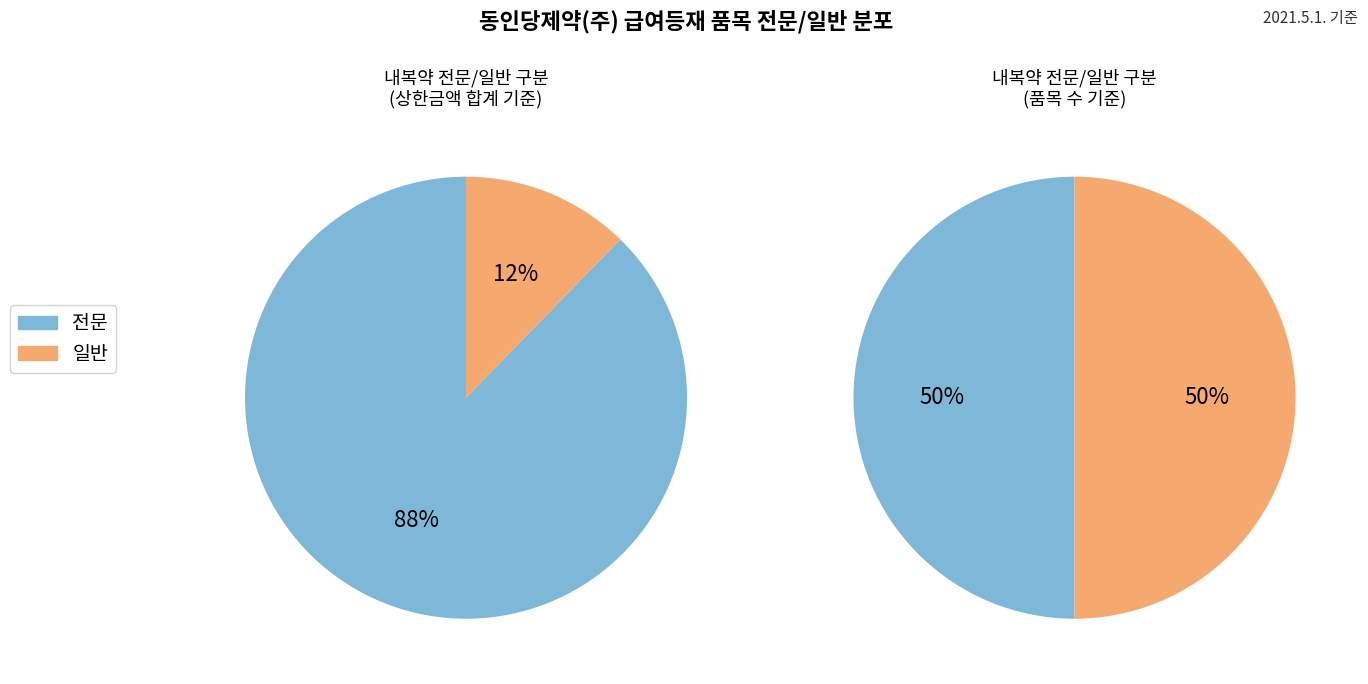

Between 0 and 3, which series saw the biggest shift?

전문